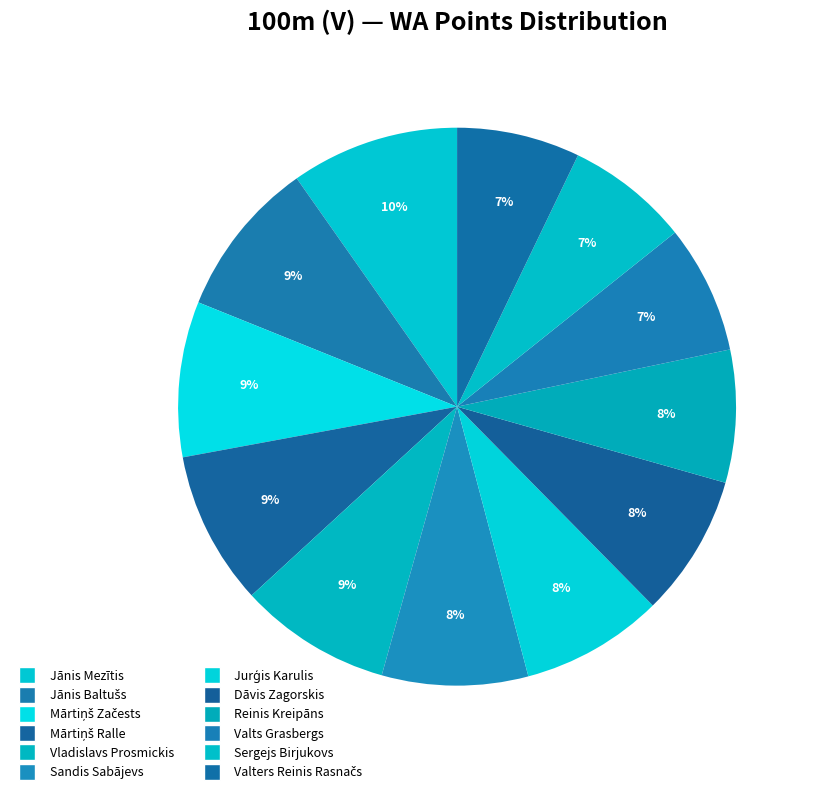

Rank the categories by value from lowest to highest.

Sergejs Birjukovs, Valters Reinis Rasnačs, Valts Grasbergs, Reinis Kreipāns, Dāvis Zagorskis, Jurģis Karulis, Sandis Sabājevs, Vladislavs Prosmickis, Mārtiņš Ralle, Mārtiņš Začests, Jānis Baltušs, Jānis Mezītis